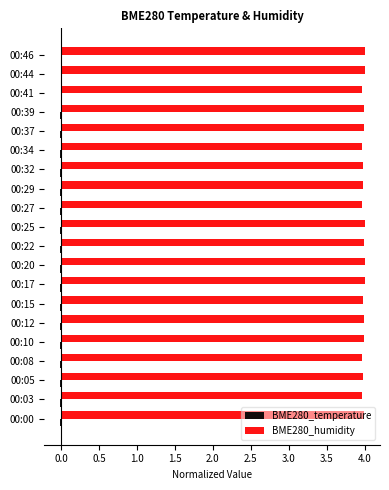

Is it true that BME280_humidity equals 4.0 at 00:44?

True